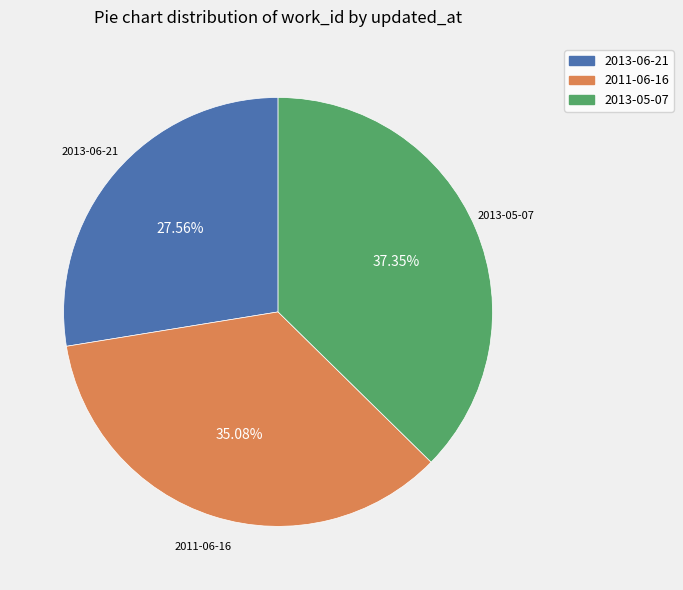

To the nearest percent, what portion does 2013-05-07 represent?

37%